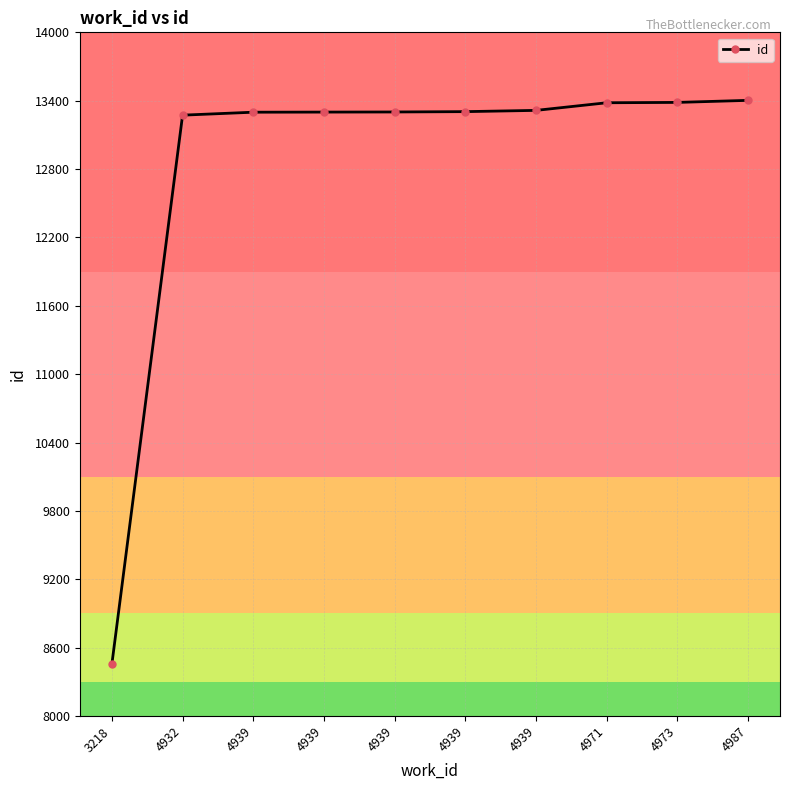

Reading left to right, list all the values displayed in this chart.

3218=8455	4932=13273	4939=13299	4939=13300	4939=13301	4939=13304	4939=13315	4971=13382	4973=13385	4987=13403